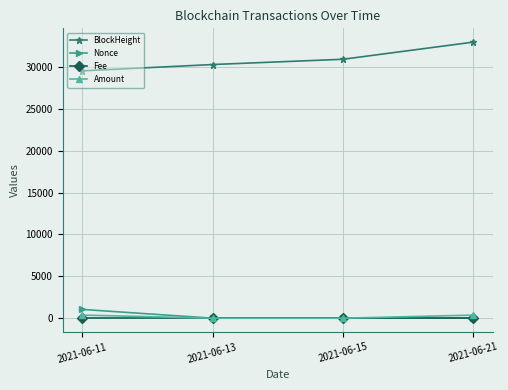

At how many categories does at least one series exceed 4653?

4